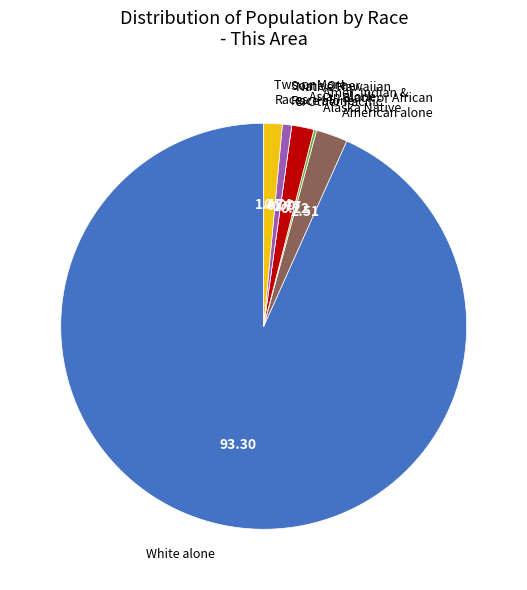

Is there a majority slice in this chart?

Yes